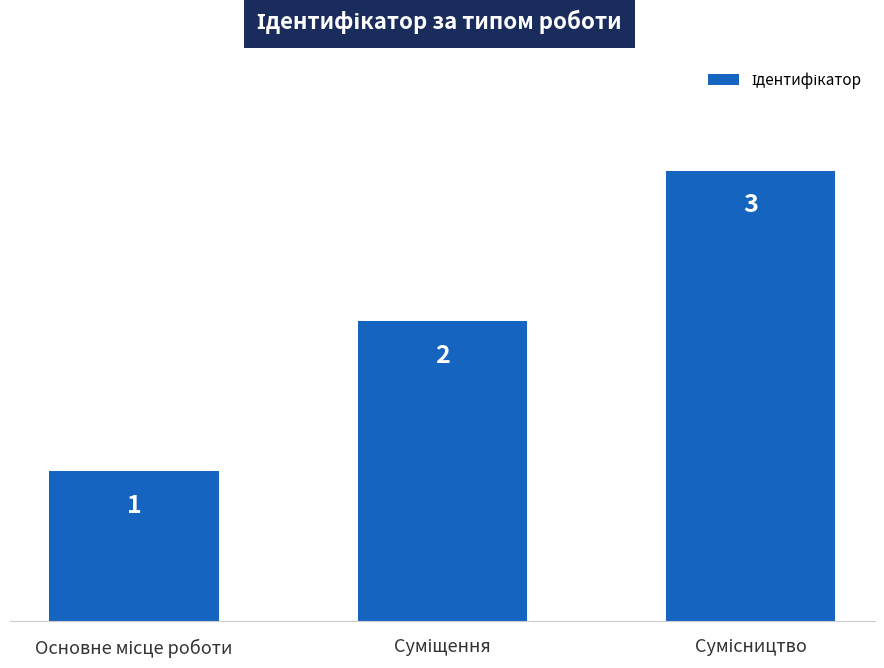

How many values are between 1 and 3?

3